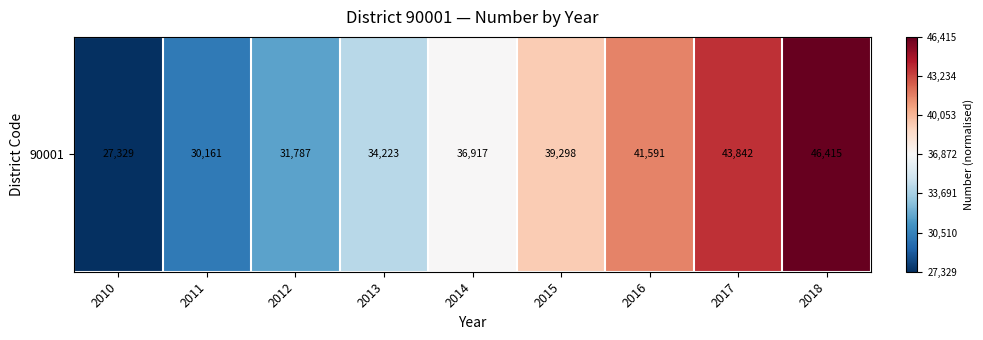

The chart shows a value of 0.0 at 2014. True or false?

True